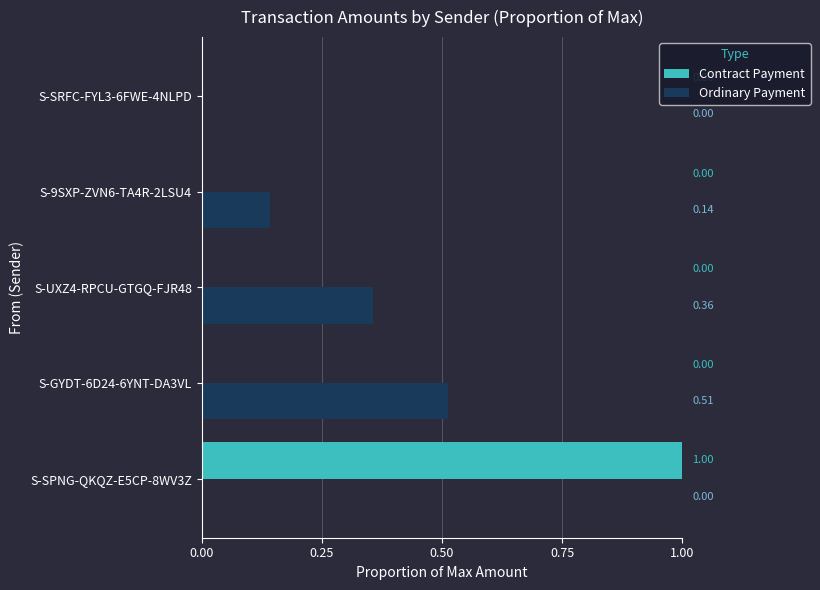

At which category is the sum across all series the highest?

S-SPNG-QKQZ-E5CP-8WV3Z